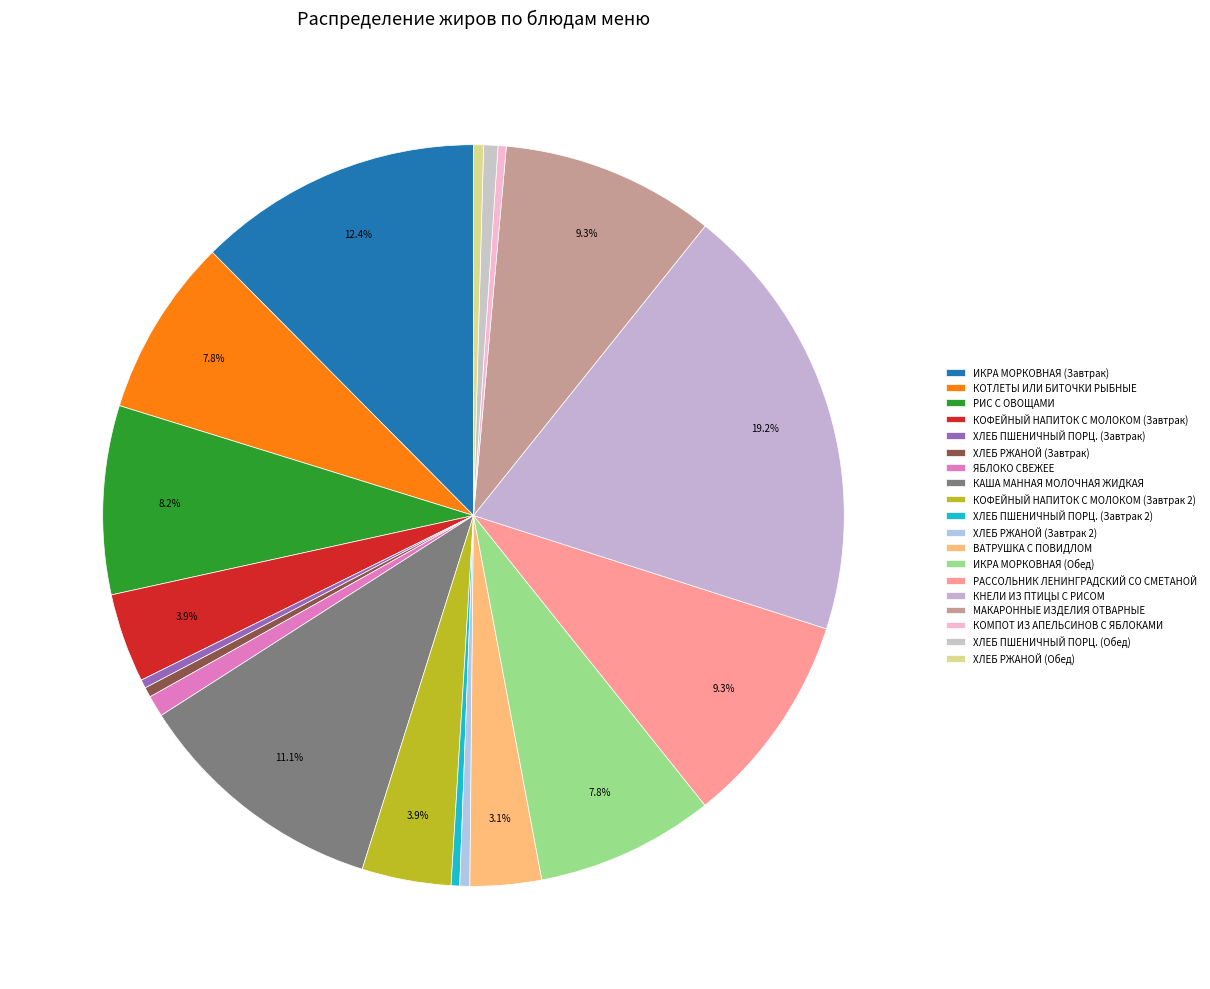

Do ХЛЕБ РЖАНОЙ (Завтрак 2) and ХЛЕБ ПШЕНИЧНЫЙ ПОРЦ. (Завтрак) together represent more than half of the pie?

No